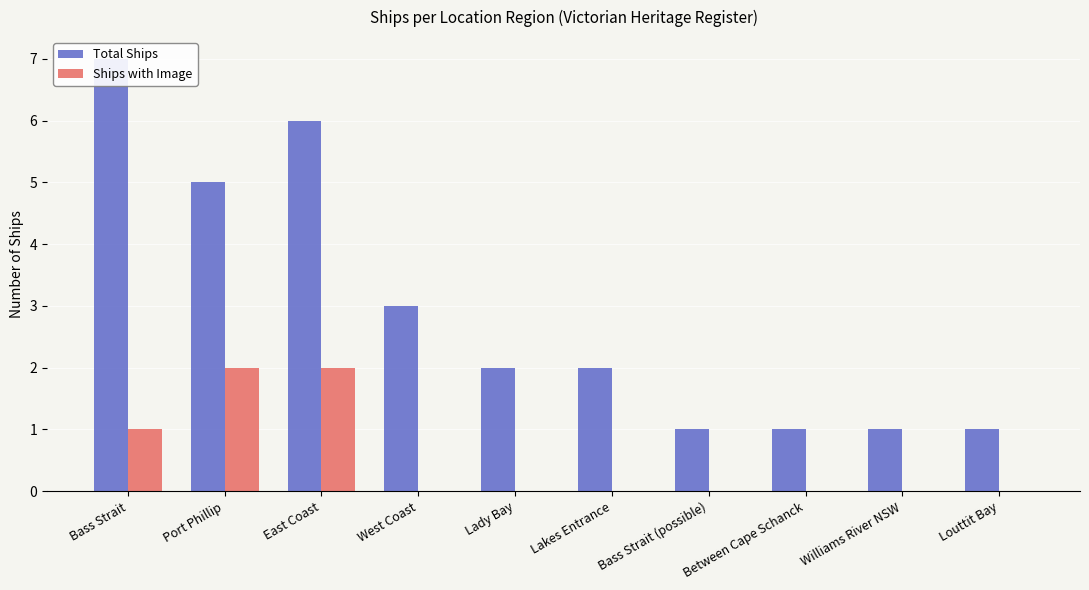

What is the value of the Total Ships bar at the 10th from the left?

1